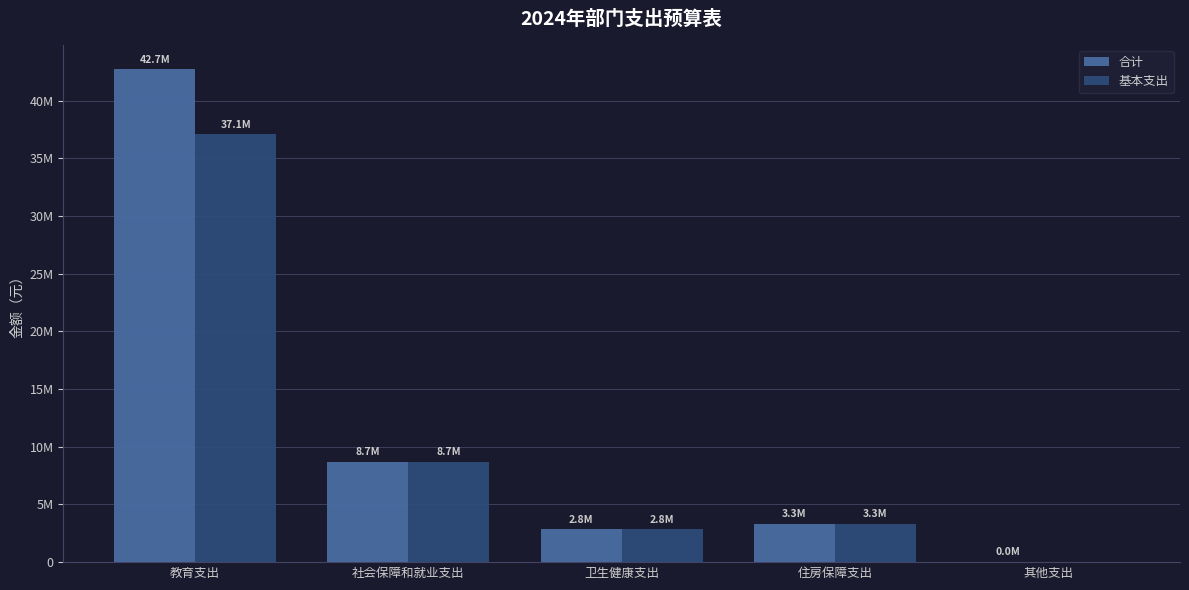

What is the greatest value displayed?

42713813.5